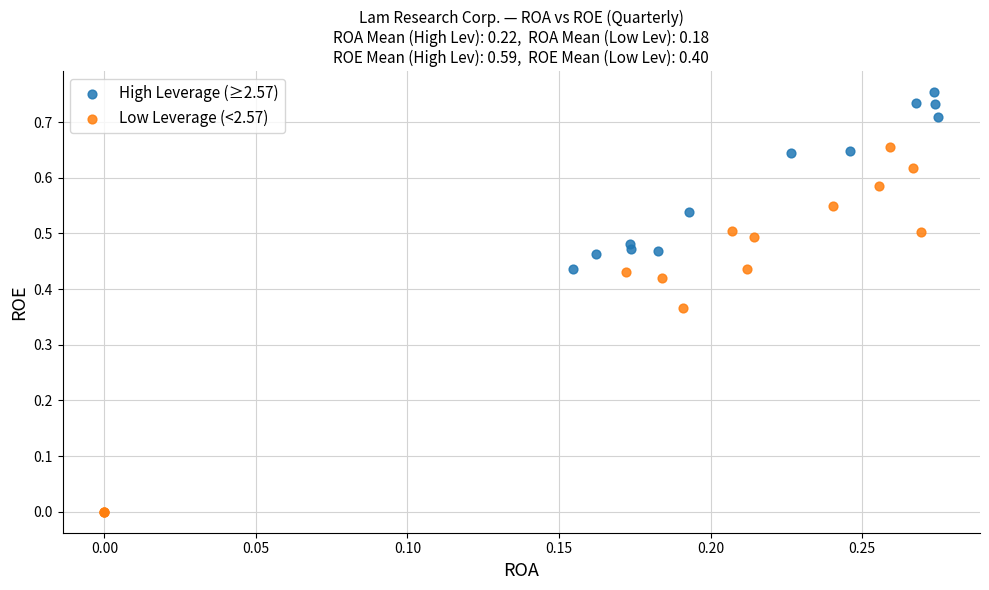

Which series has the largest Y range (max minus min)?

Low Leverage (<2.57)